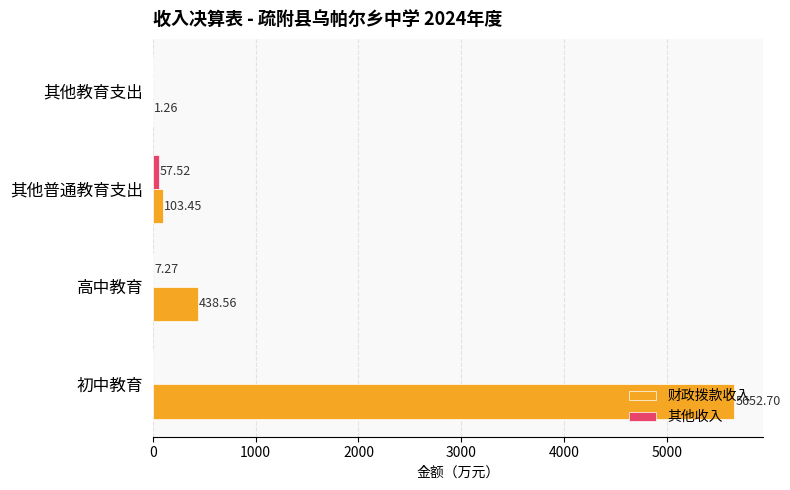

At which category is the sum across all series the highest?

初中教育